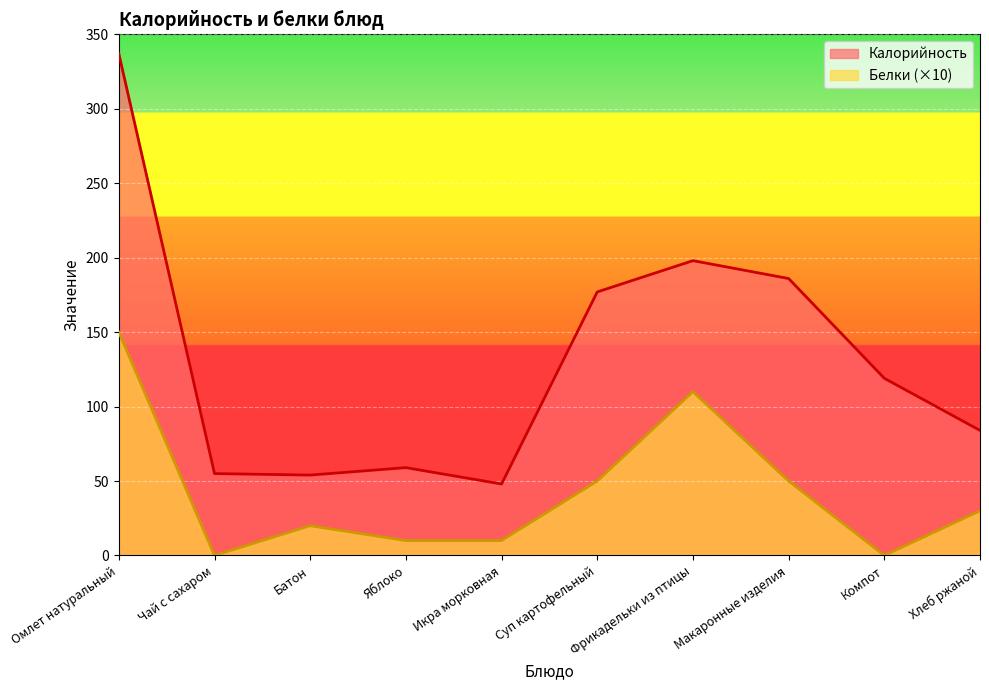

Does the chart display data point markers on the line(s)?

No